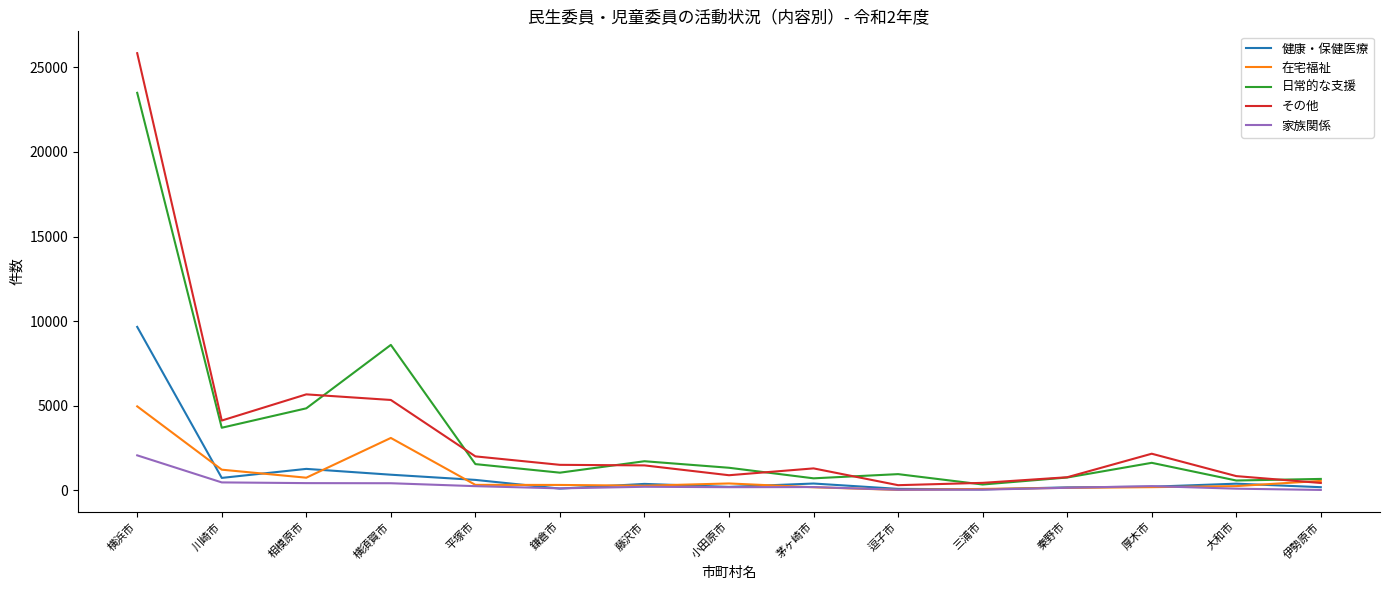

What is the sum of all 健康・保健医療 values?

15439